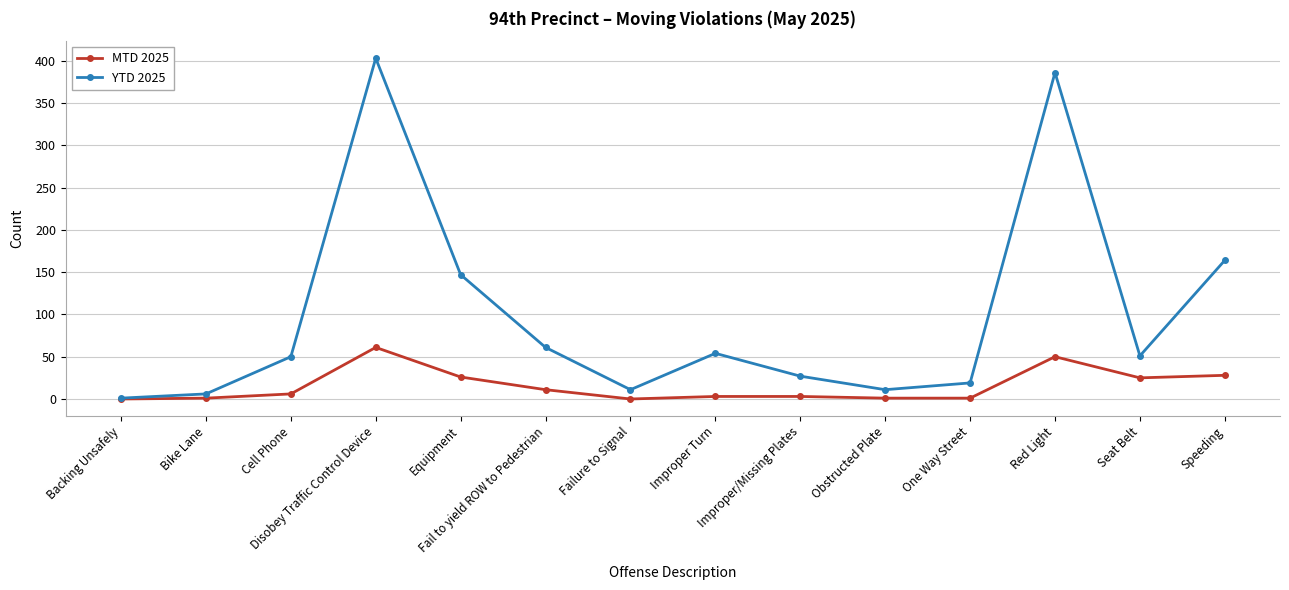

What position from the right is Backing Unsafely?

14